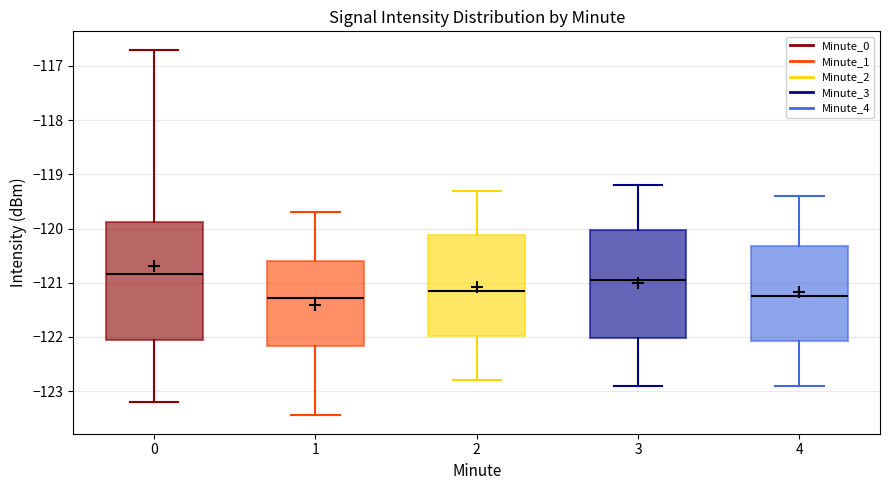

Reading left to right, transcribe this box plot: for each box, give where its median line is, the range the box spans, and where its two whiskers end, as read against the y-axis. The values are not printed on the chart, so give them approximately, as read against the axis.

0: median -120.8, box -122.1 to -119.9, whiskers -123.2 to -116.7
1: median -121.3, box -122.2 to -120.6, whiskers -123.4 to -119.7
2: median -121.1, box -122.0 to -120.1, whiskers -122.8 to -119.3
3: median -120.9, box -122.0 to -120.0, whiskers -122.9 to -119.2
4: median -121.2, box -122.1 to -120.3, whiskers -122.9 to -119.4